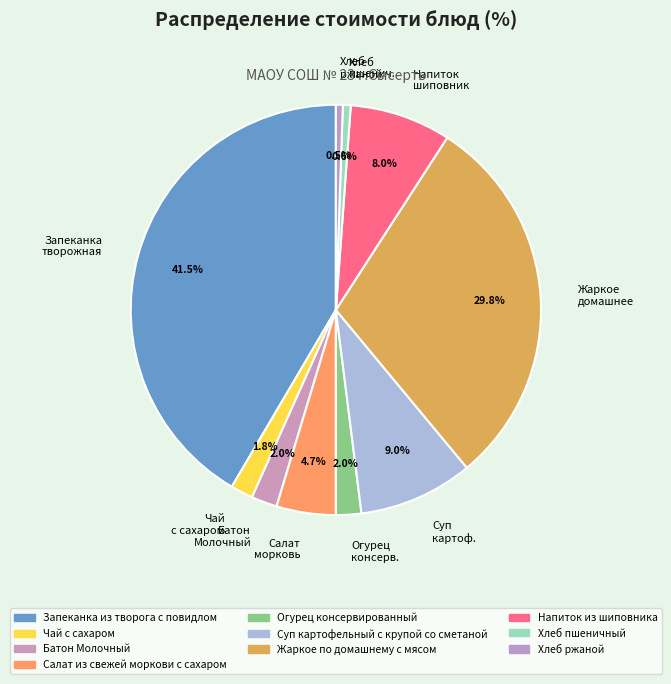

How many slices are in this pie chart?

10